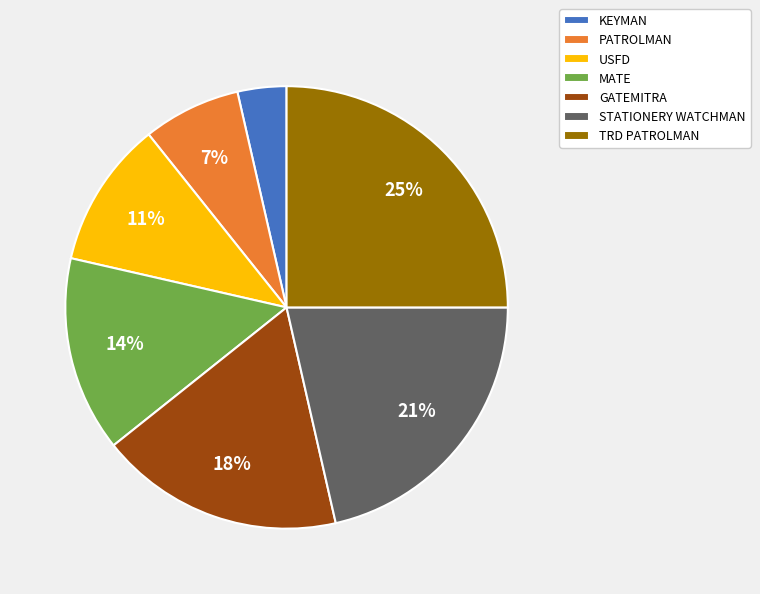

Is there a majority slice in this chart?

No